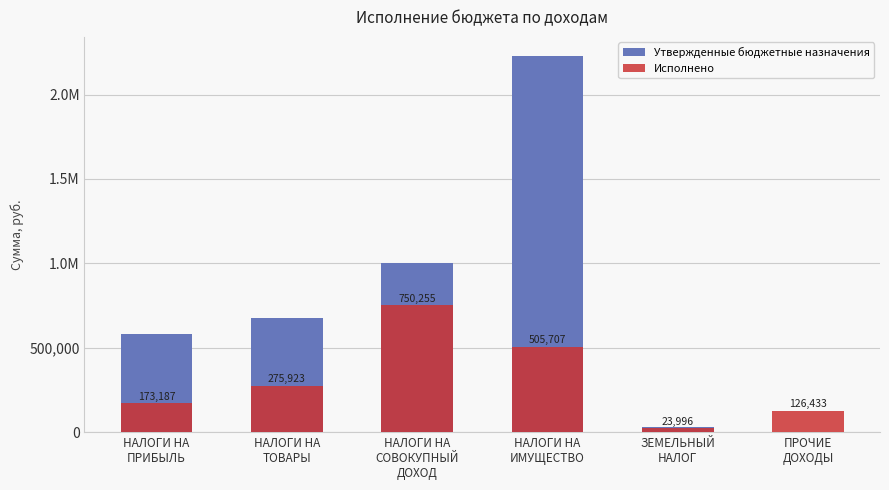

What is the sum of the Утвержденные бюджетные назначения values at НАЛОГИ НА
ПРИБЫЛЬ and ПРОЧИЕ
ДОХОДЫ?

580000.0